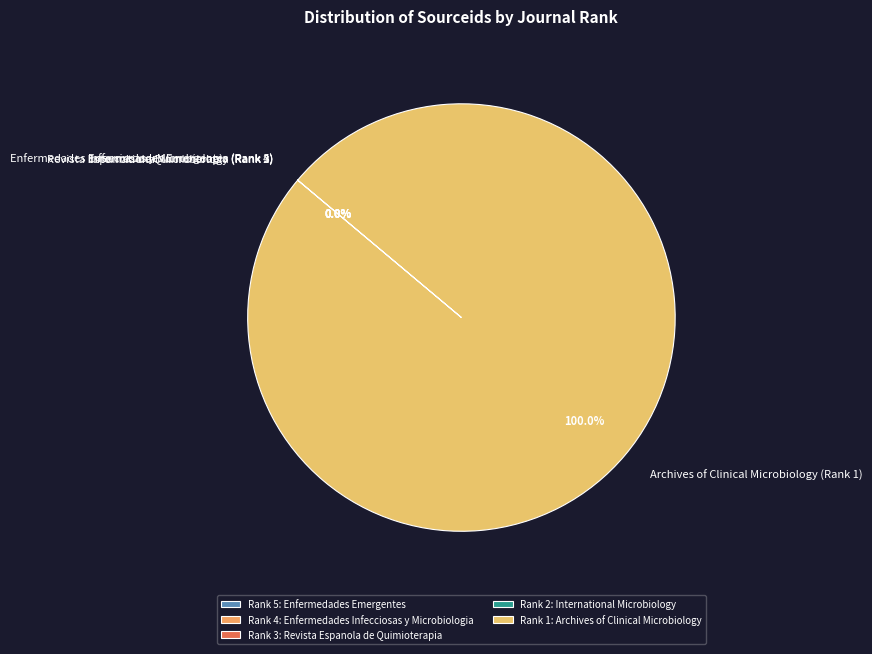

Is there a majority slice in this chart?

Yes